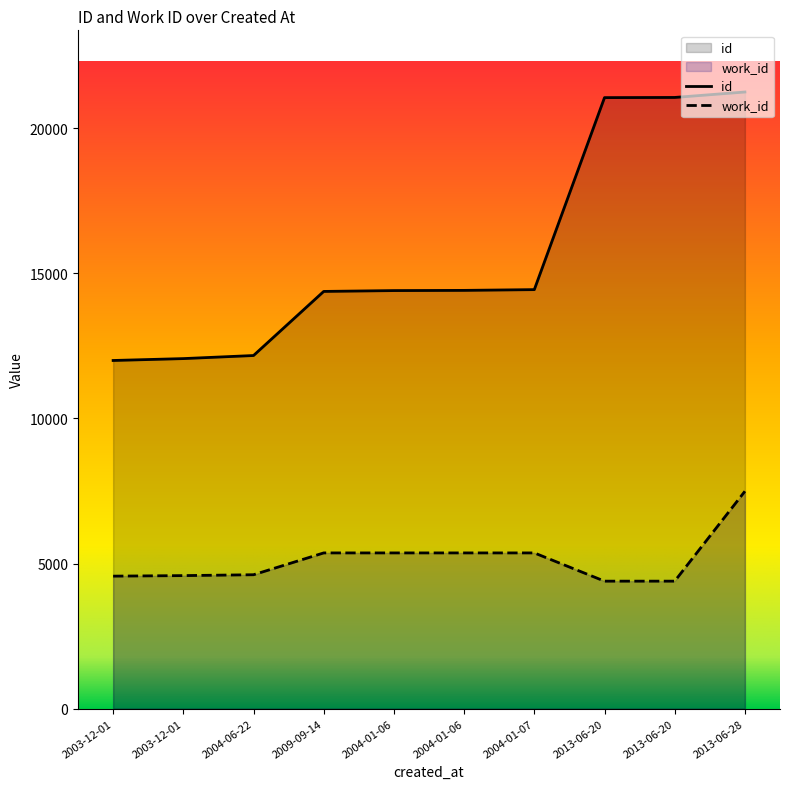

What is the difference between the work_id values at 2013-06-20 and 2004-01-07?

973